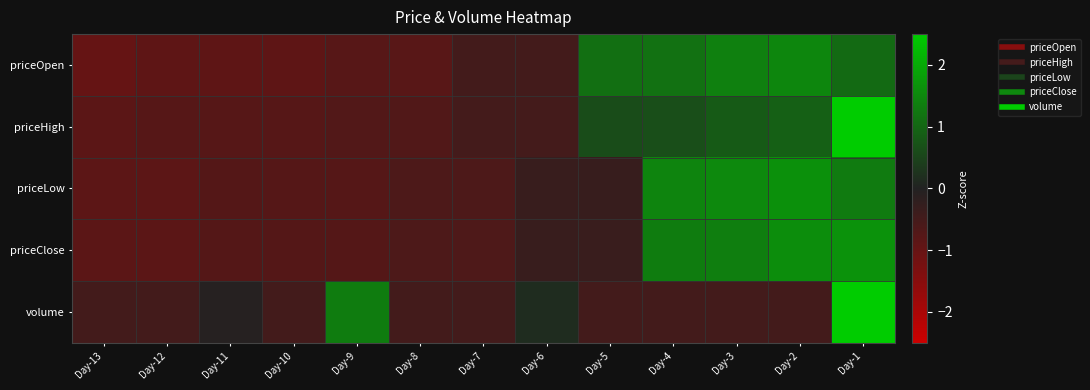

At which category does the chart reach its minimum across all series?

Day-13